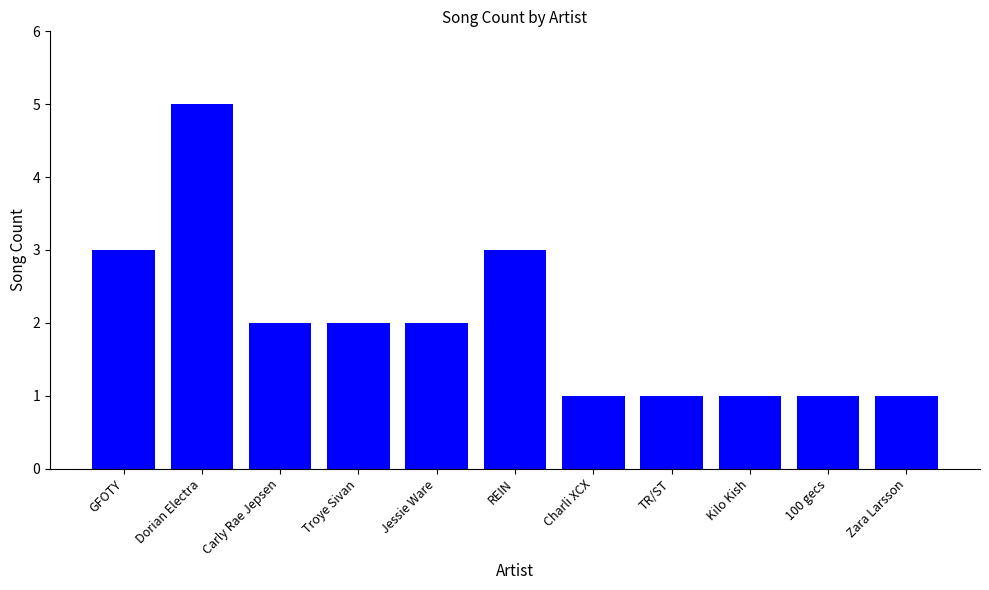

What is the greatest value displayed?

5